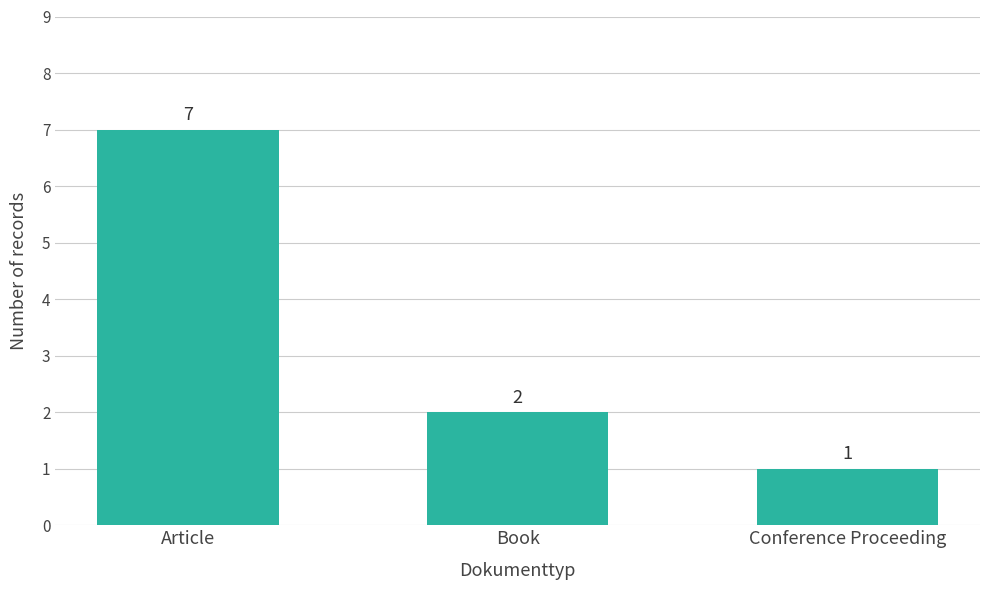

Is it true that the value at Book is 1?

False